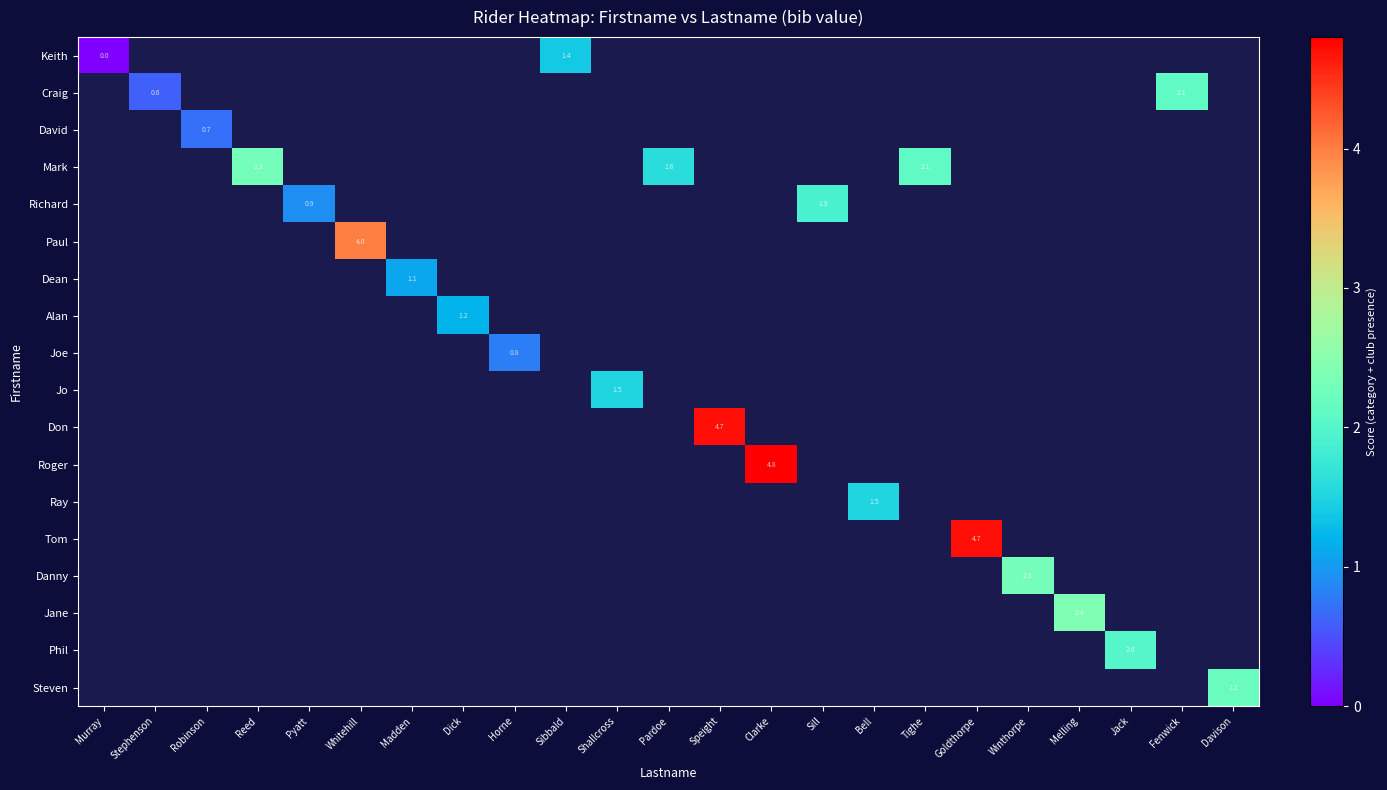

How many values in Steven are above zero?

1